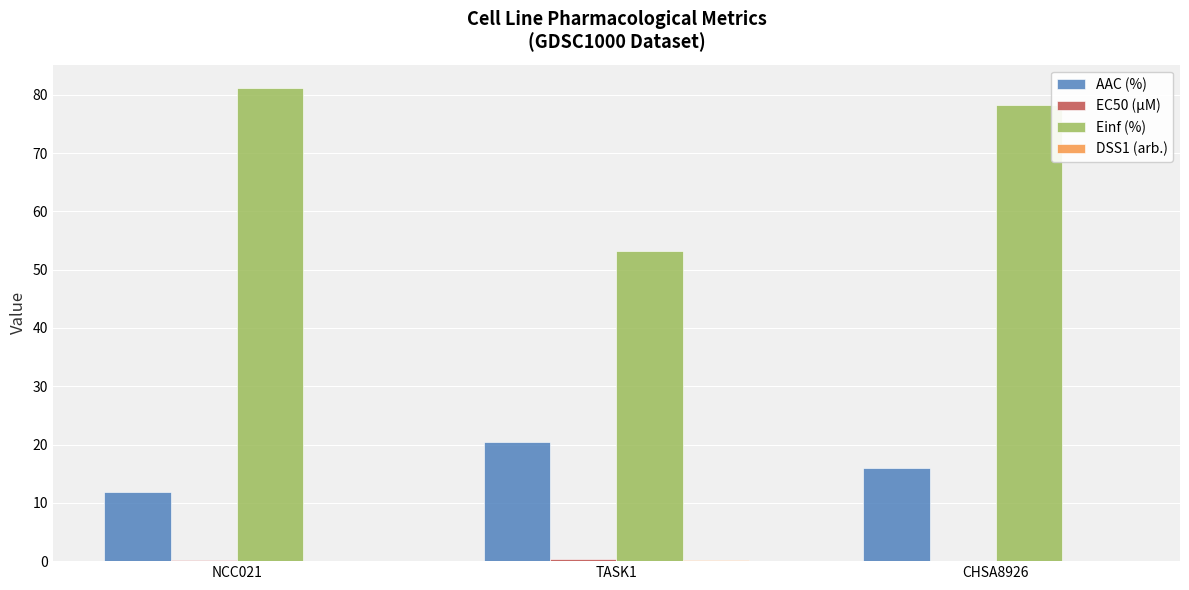

What is the highest value of the AAC (%) series?

20.4